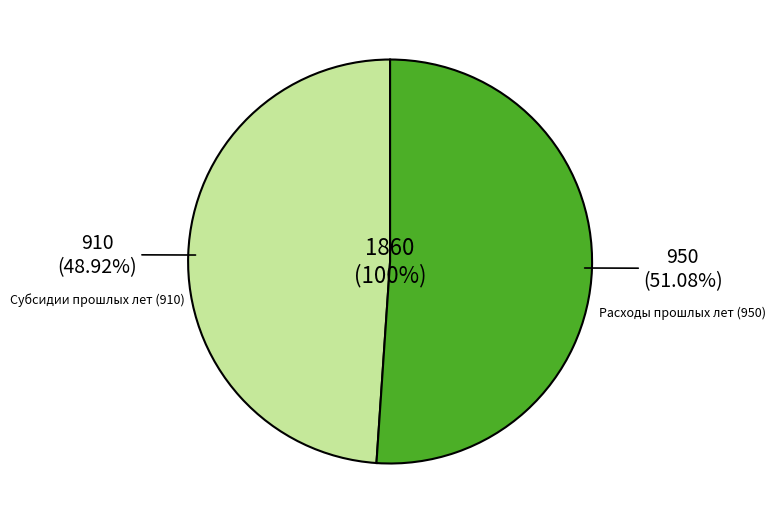

The Возвращено остатков субсидий прошлых лет slice represents 49% of the pie. True or false?

True